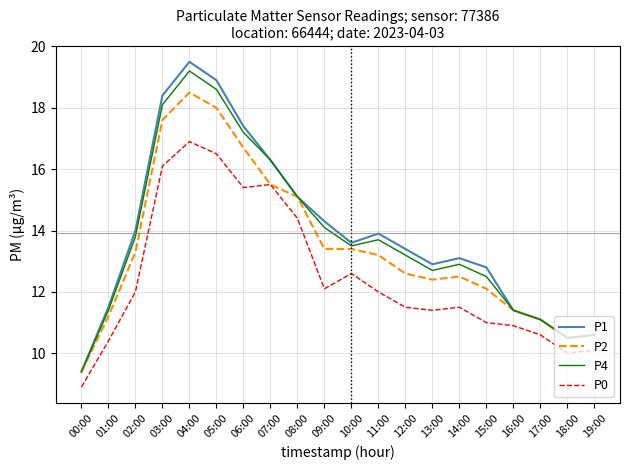

At which category is the sum across all series the highest?

04:00